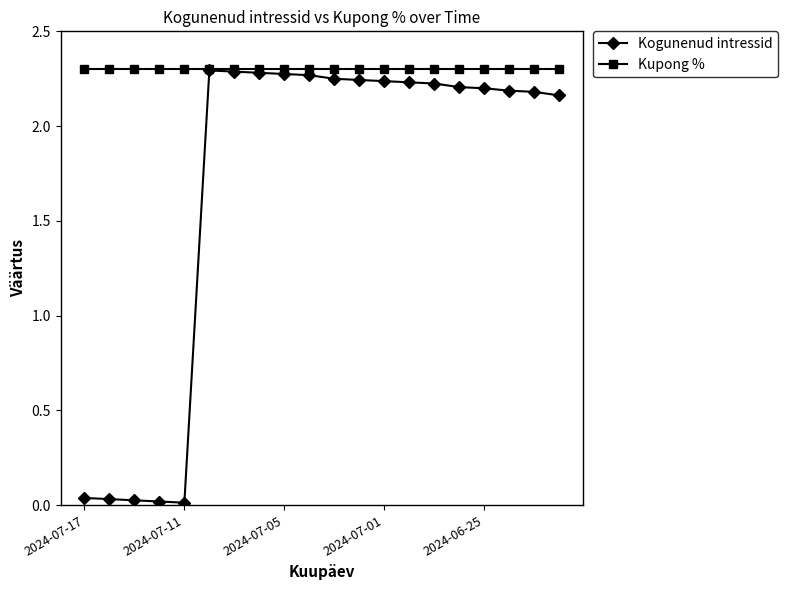

Rank the series by their average value, from lowest to highest.

Kogunenud intressid, Kupong %